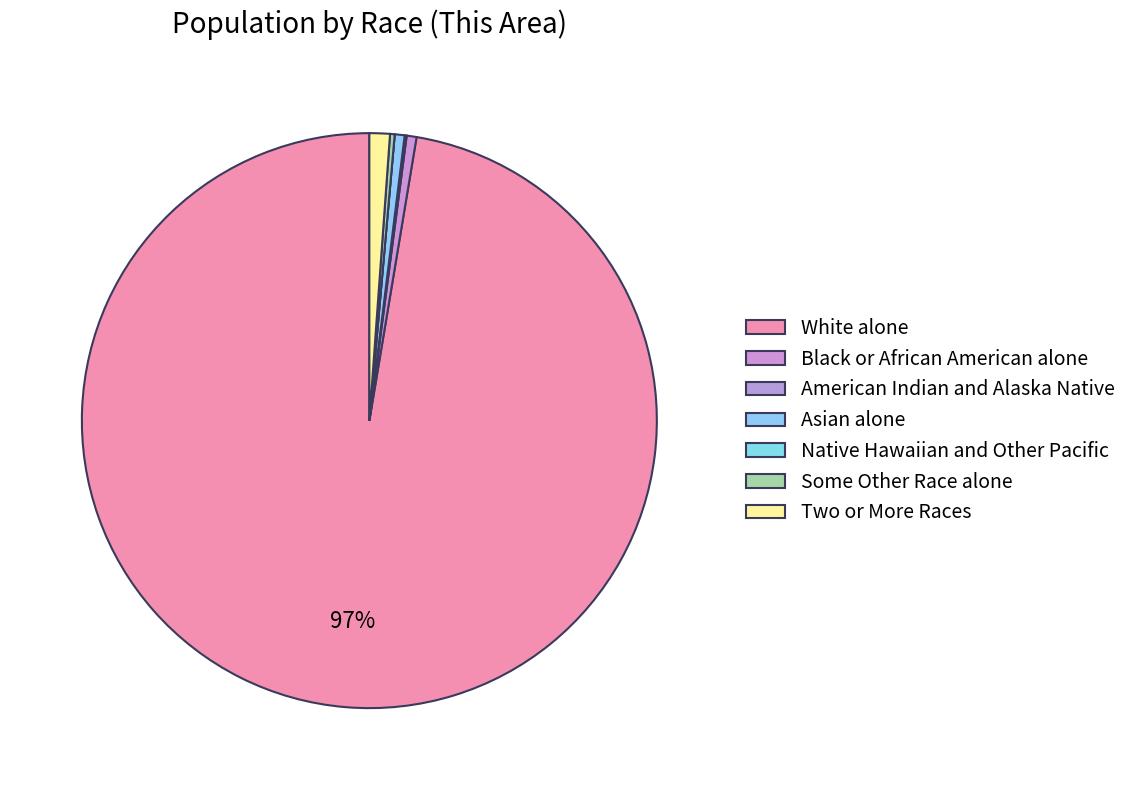

Does Asian alone represent more than half of the total?

No